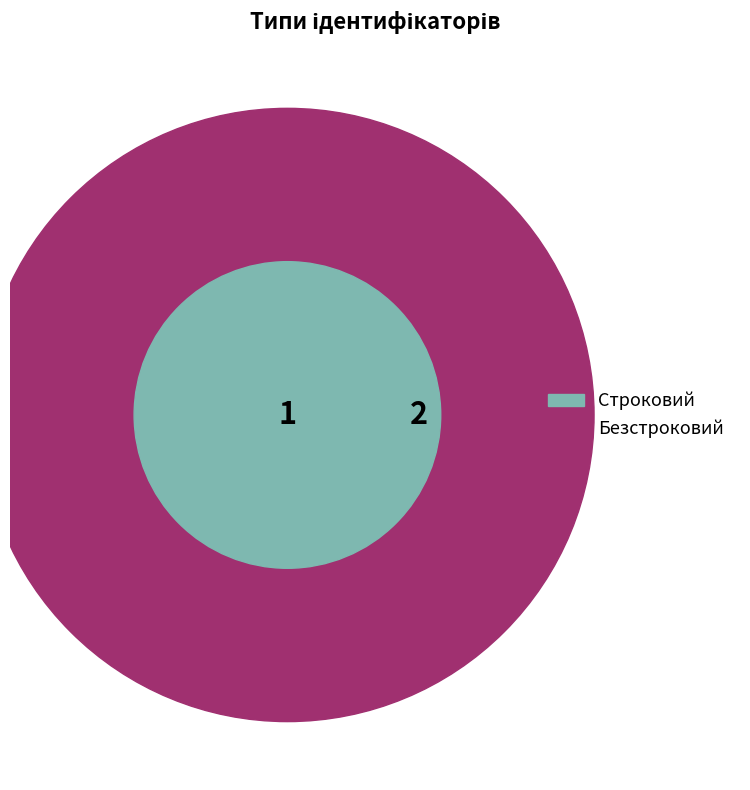

Which category has the biggest portion of the pie?

Безстроковий